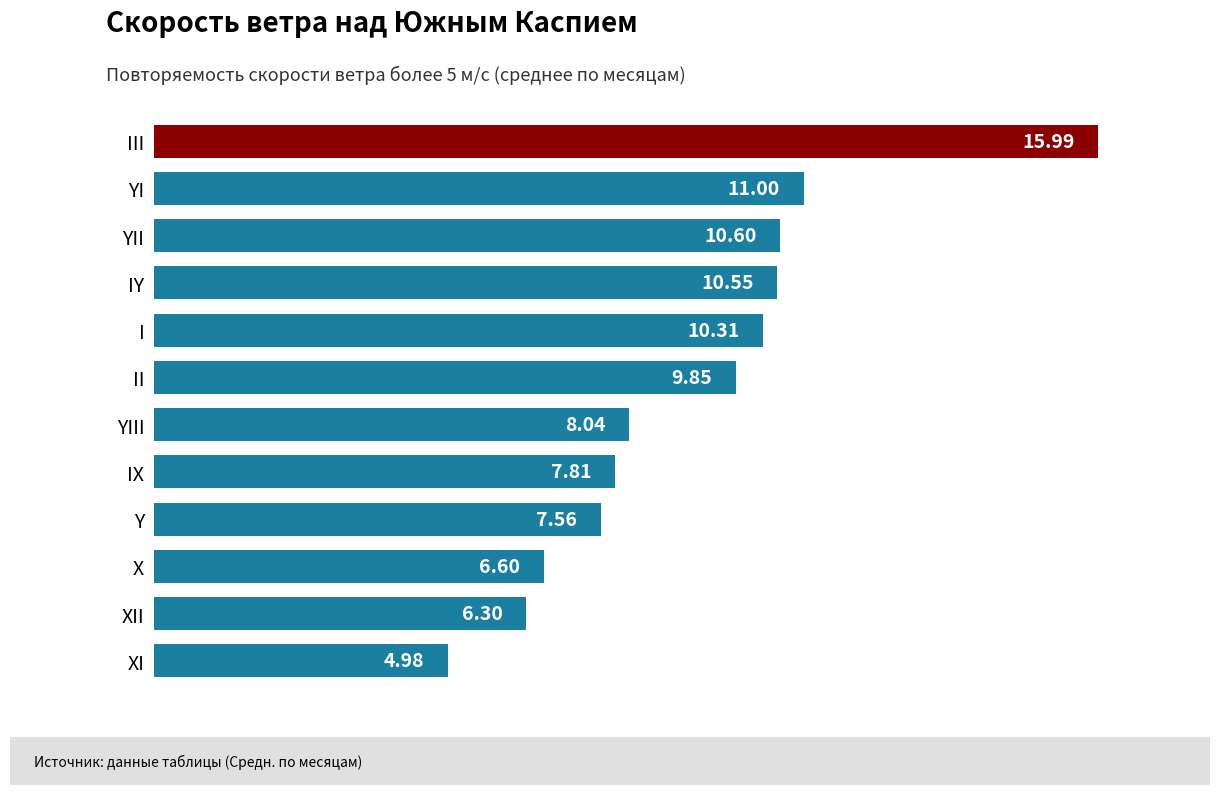

What is the ratio of the value at XI to the value at IY?

0.5